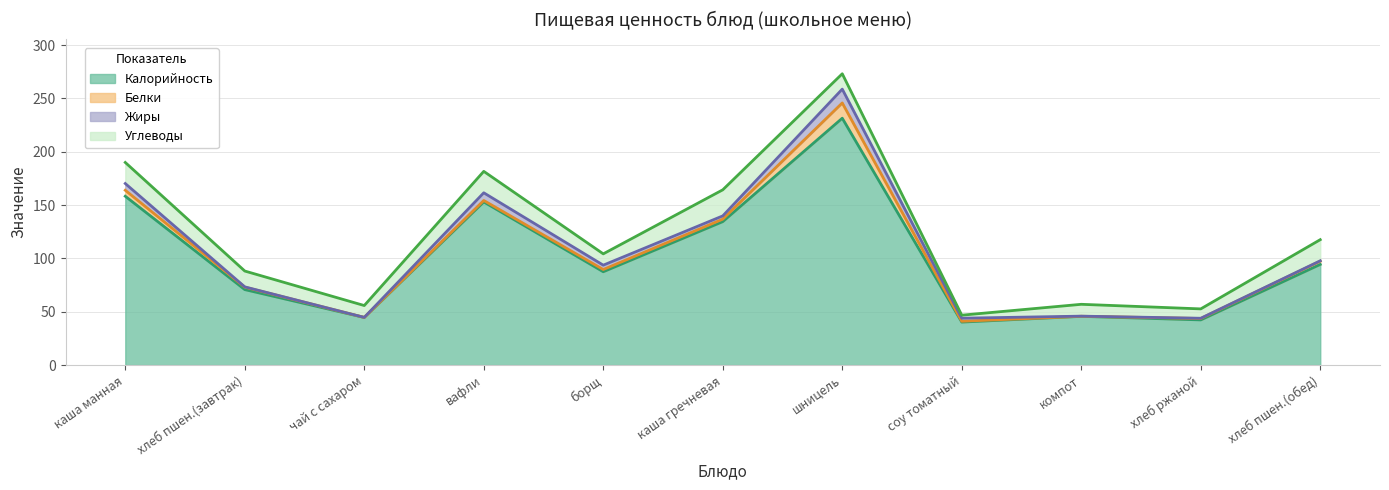

What is the label of the 4th point from the right?

соу томатный